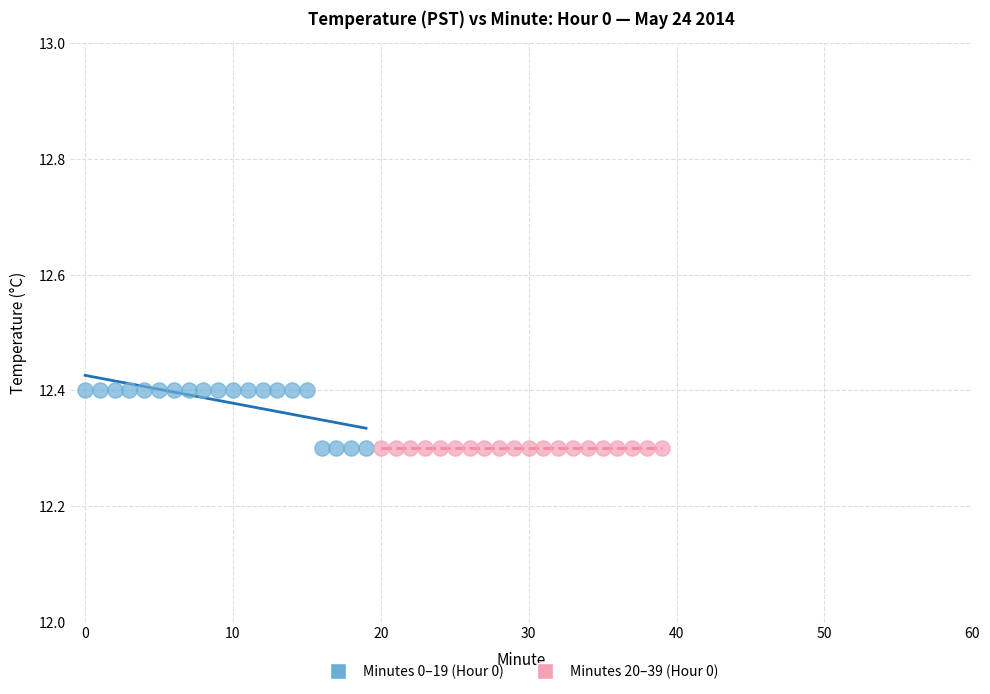

Which series reaches the maximum Y coordinate?

Minutes 0–19 (Hour 0)